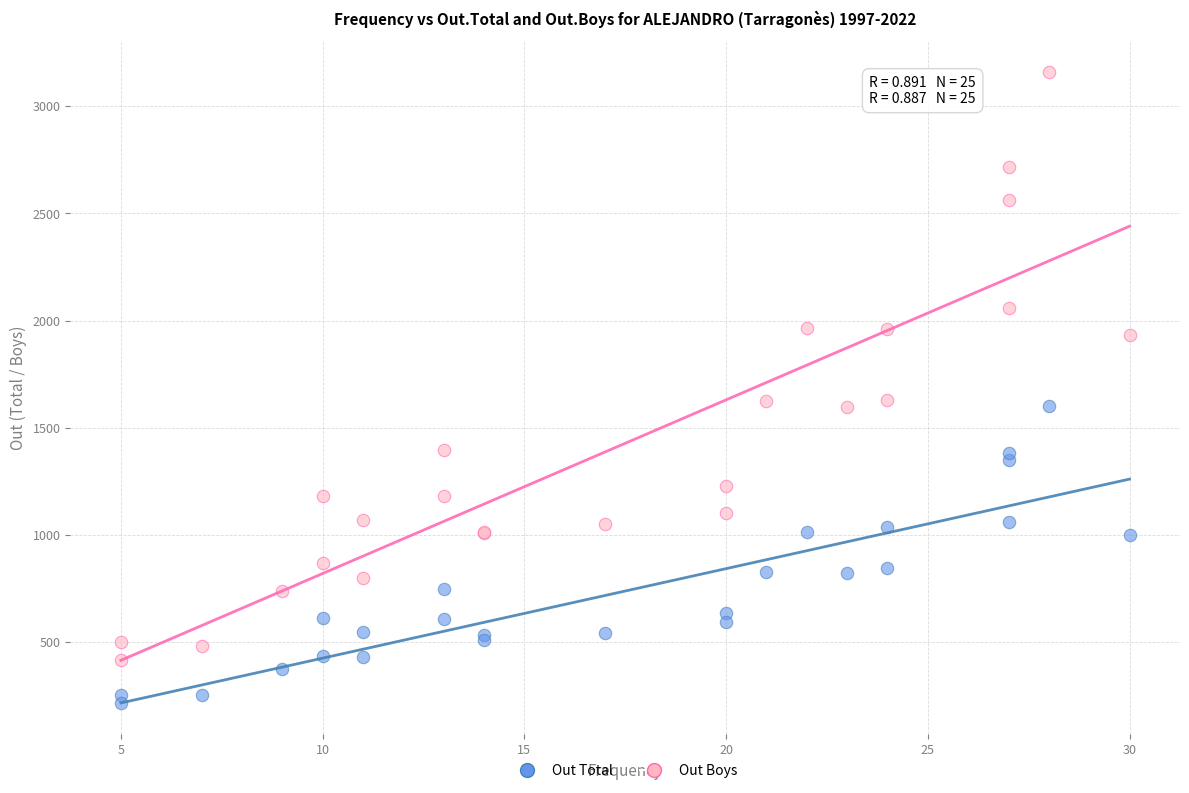

What are all the series names shown in the legend?

Out Total, Out Boys